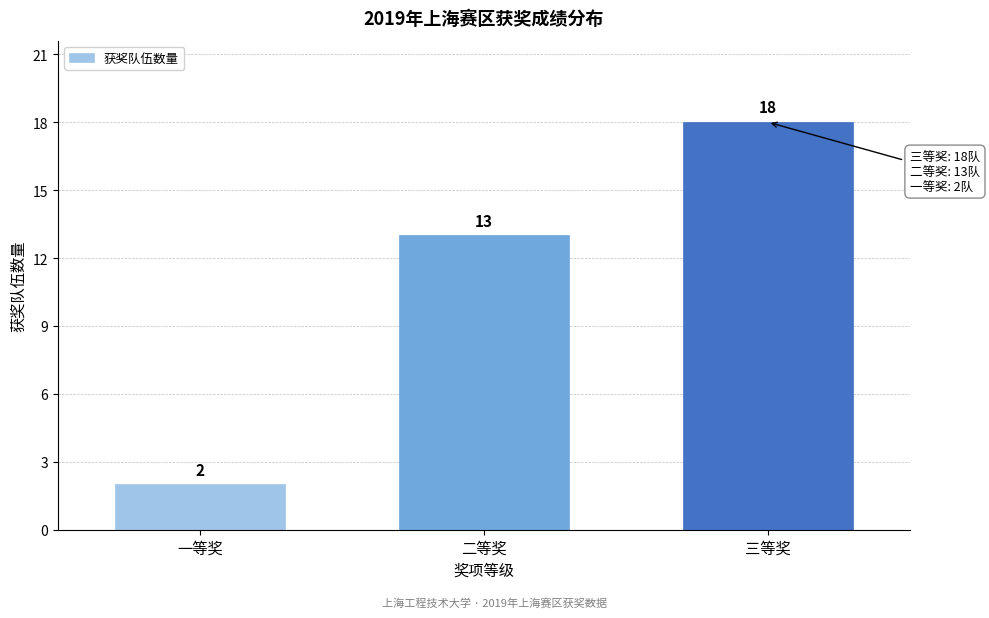

Reading left to right, what are all the values shown in this chart?

2	13	18